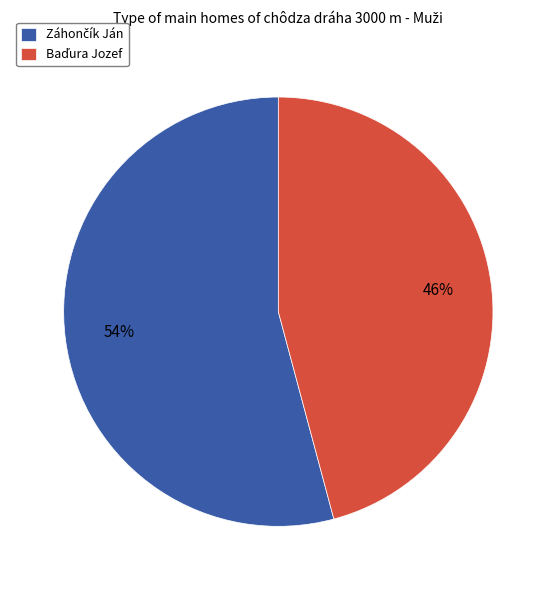

To the nearest percent, what is the average slice percentage?

50%